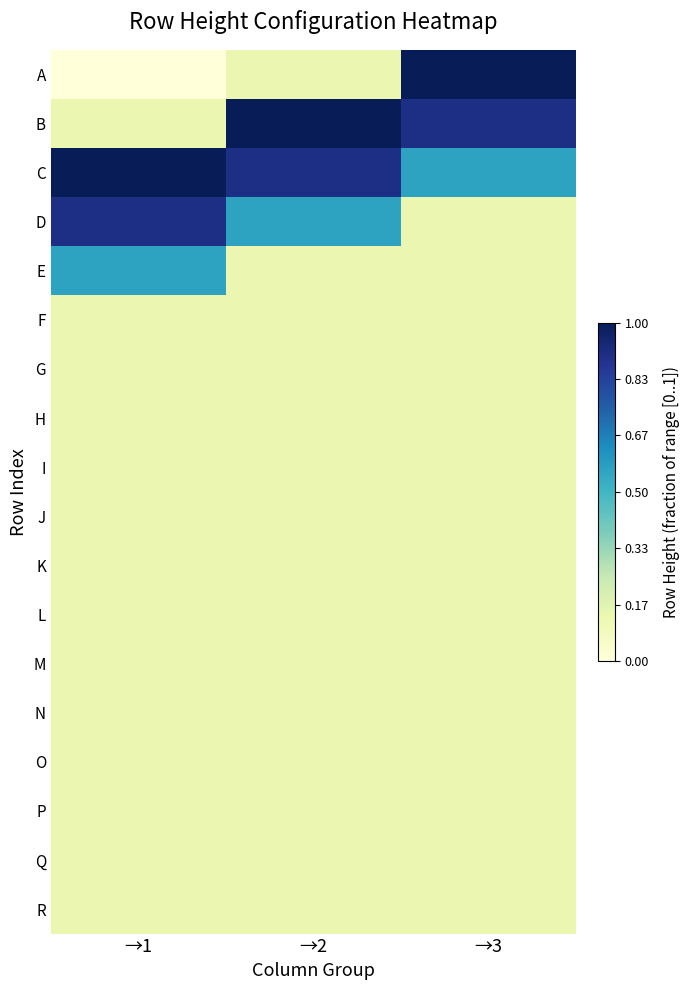

At how many categories does at least one series exceed 0?

3